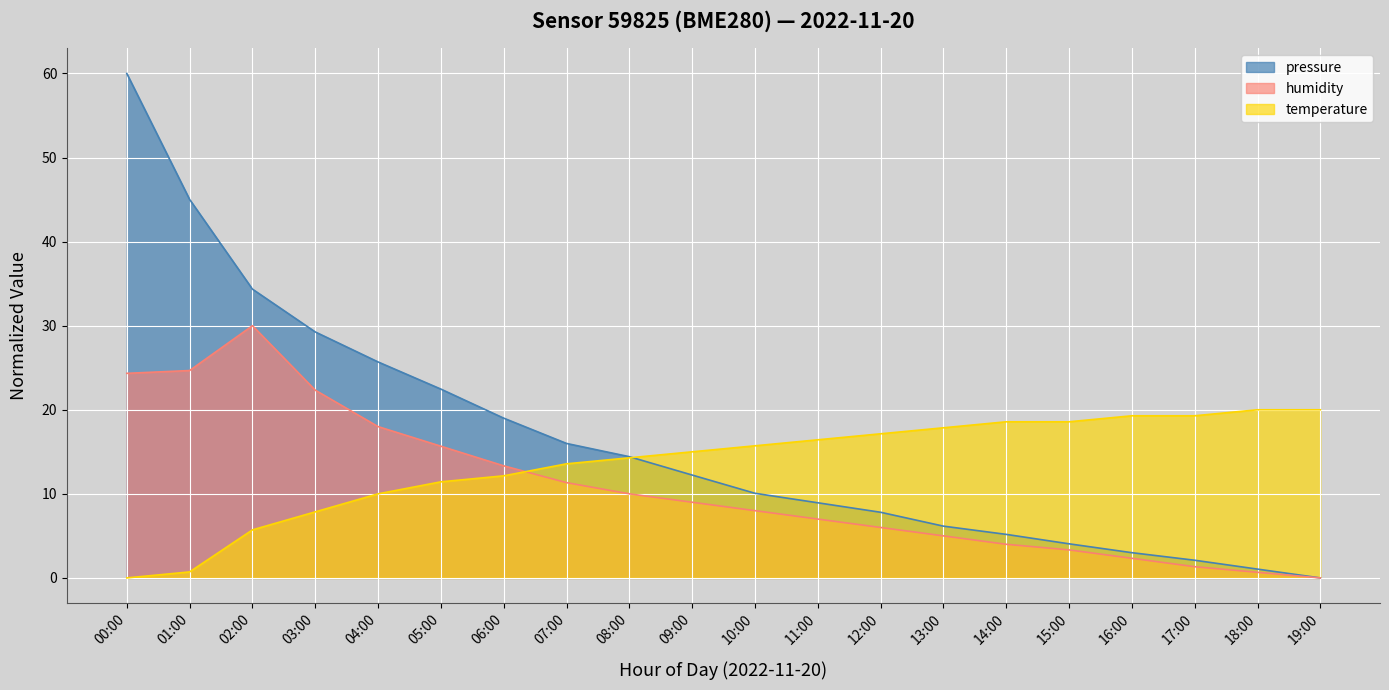

What is the average value of the pressure series?

16.3